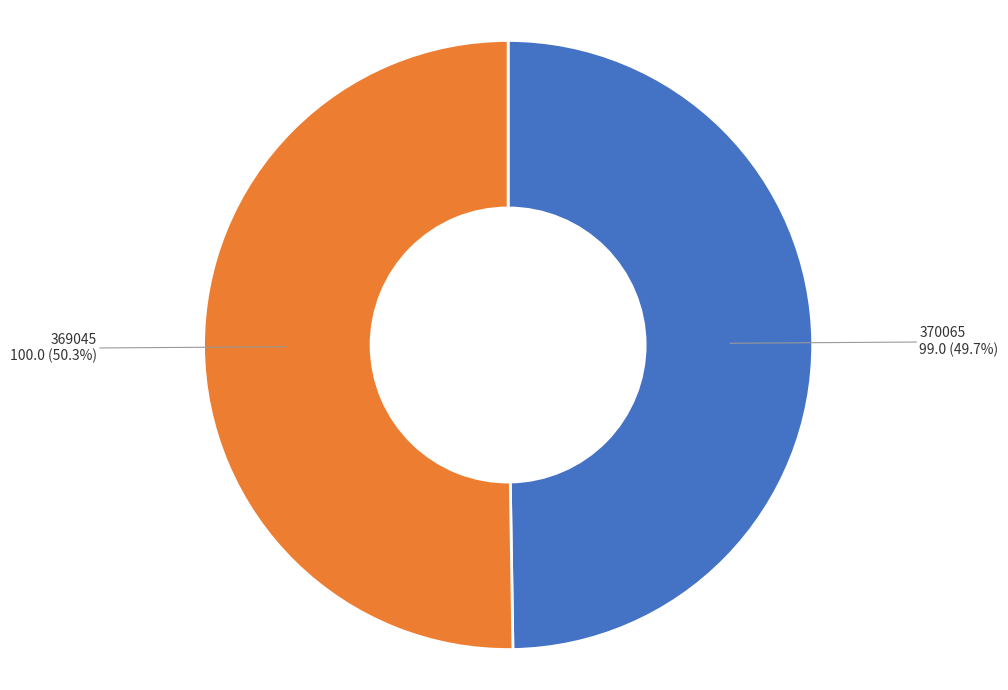

Is there a majority slice in this chart?

Yes